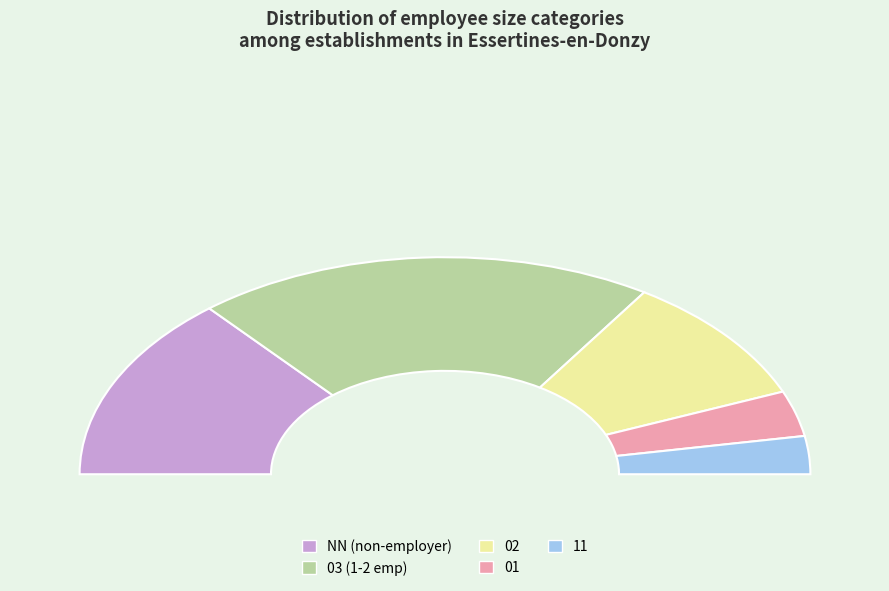

Approximately how many times larger is the value at 03 compared to 02?

2.1